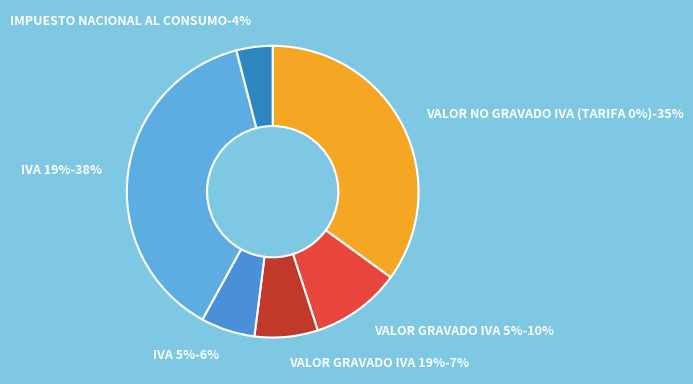

How many segments does this pie chart have?

6